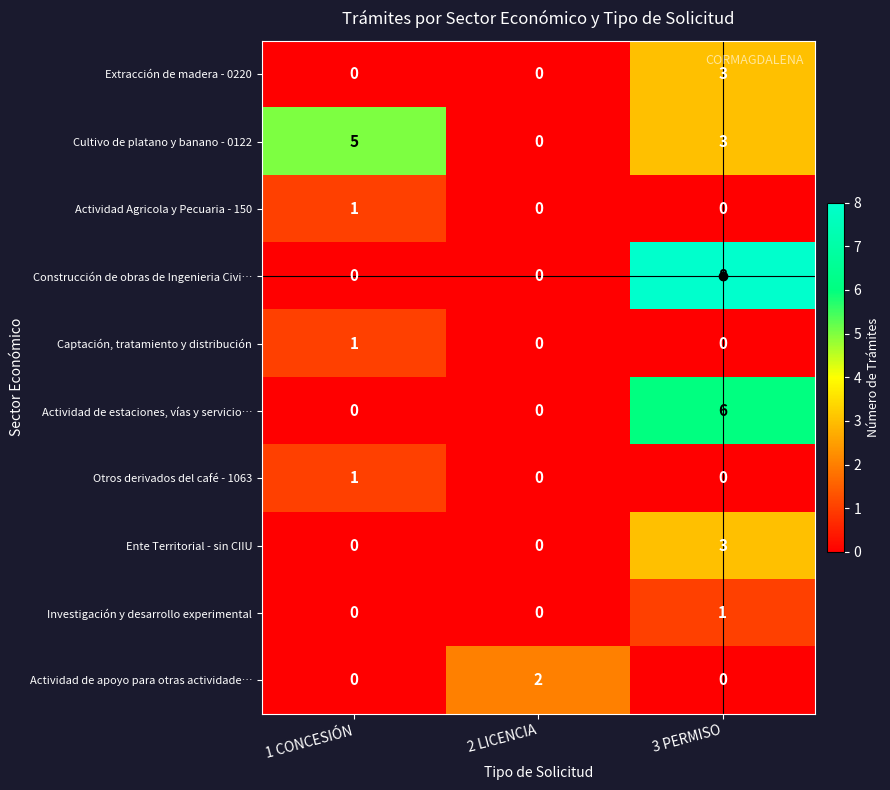

Which category has the highest value across all series?

3 PERMISO